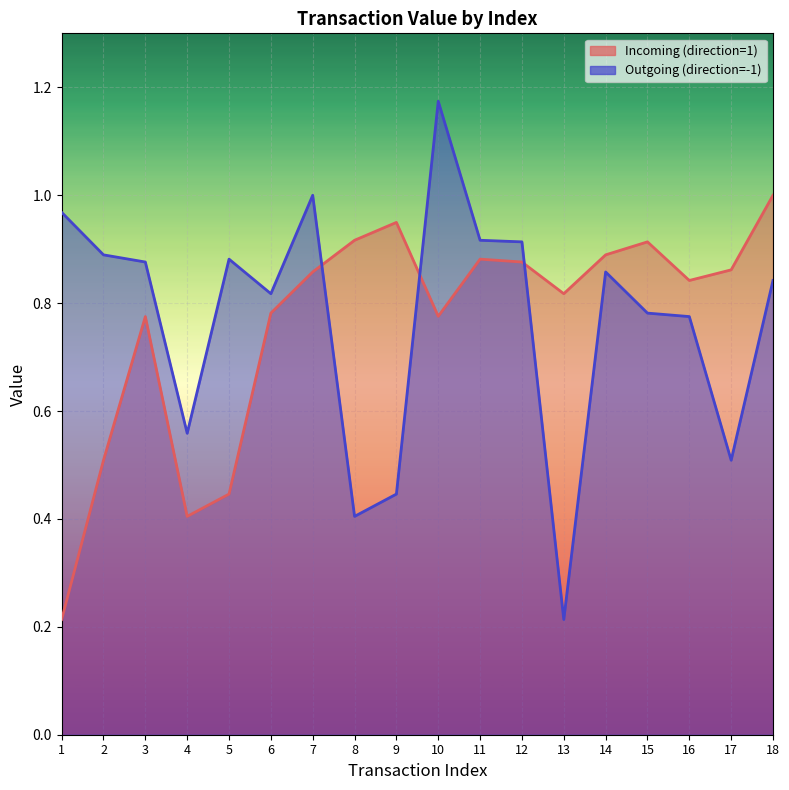

What is the value of the Incoming (direction=1) point at the 5th from the left?

0.4